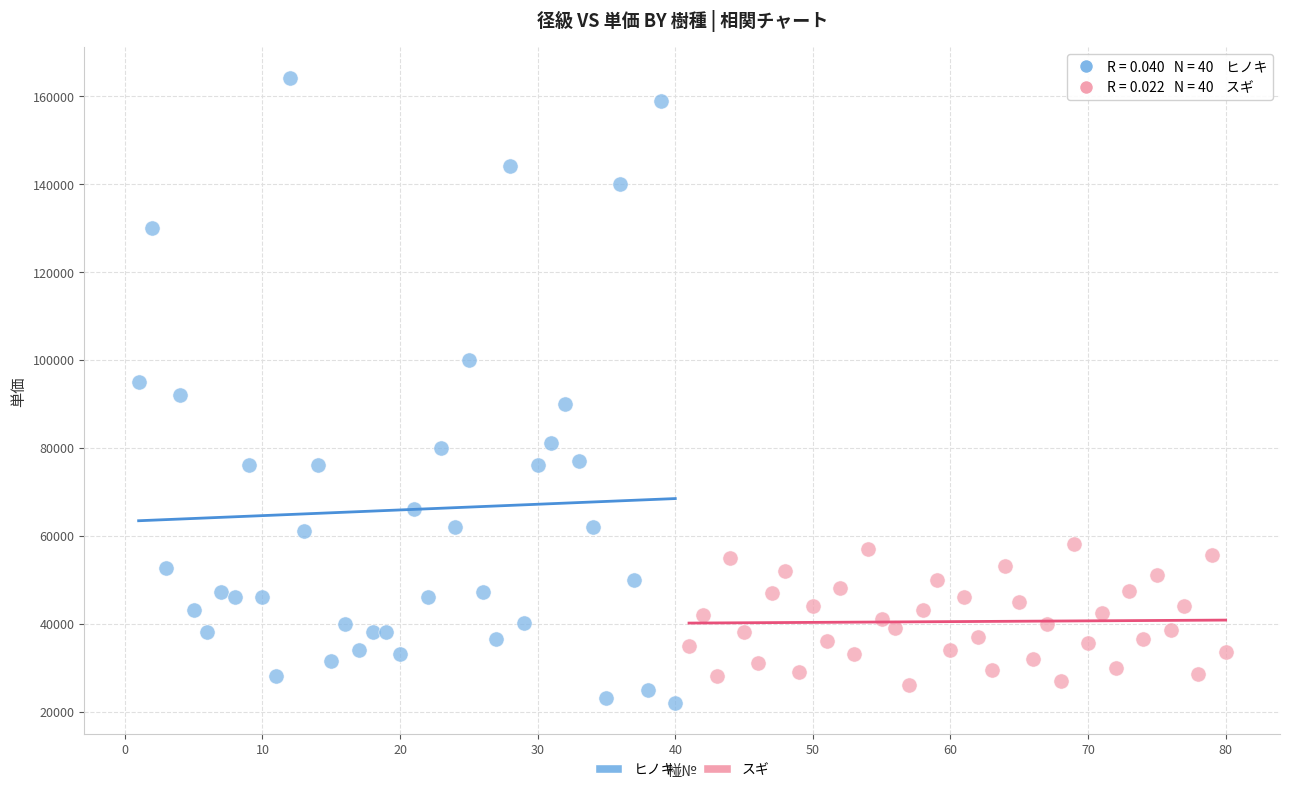

Which series reaches the minimum Y coordinate?

ヒノキ